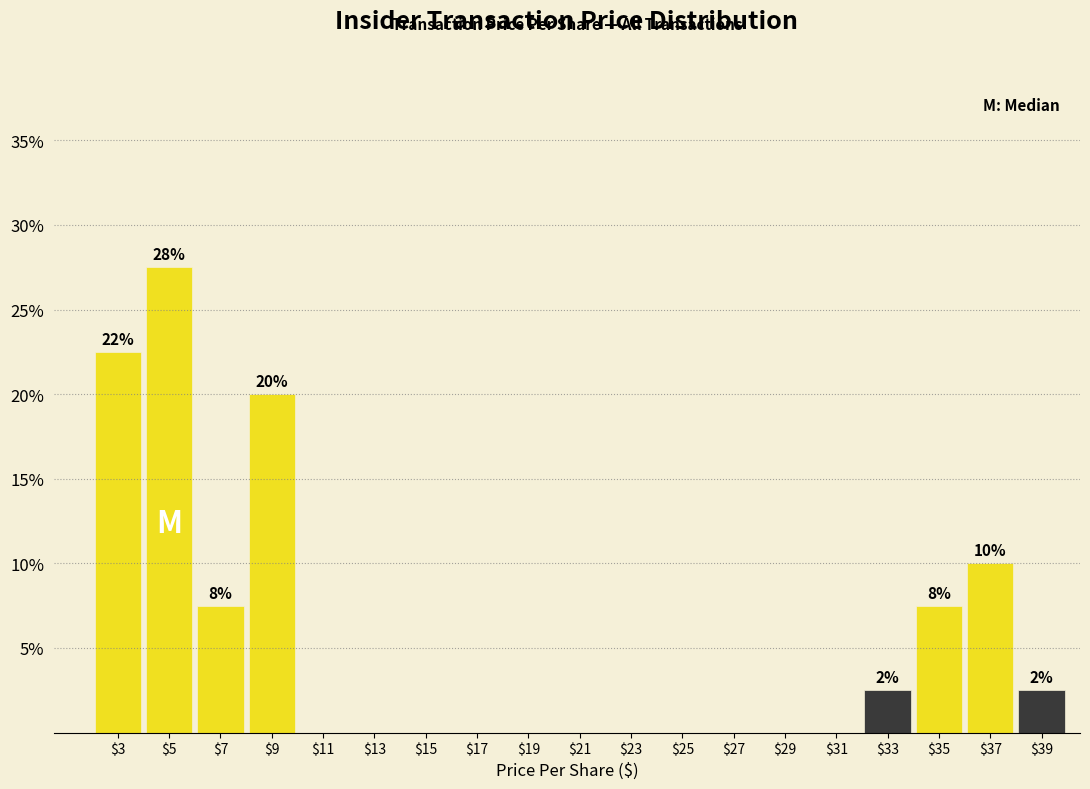

The value at $19 is -17.7. True or false?

False